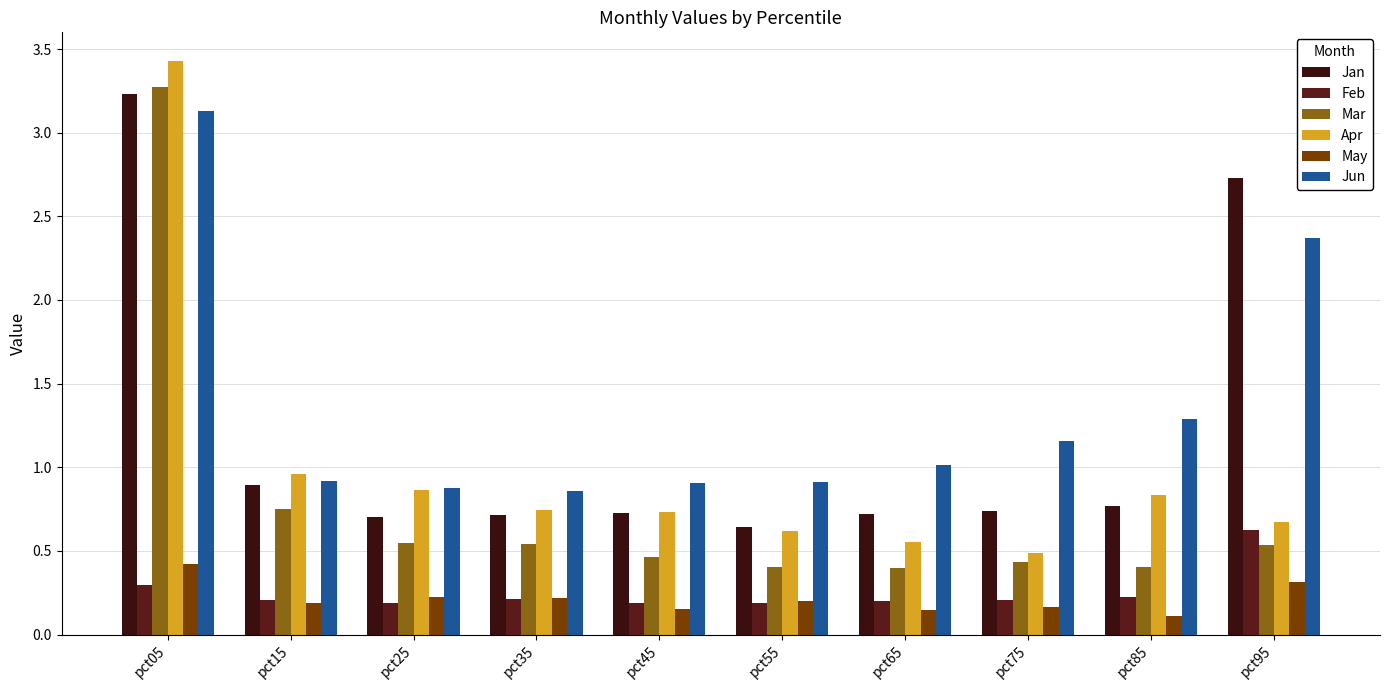

What is the difference between the second highest and second lowest values in the Jun series?

1.5